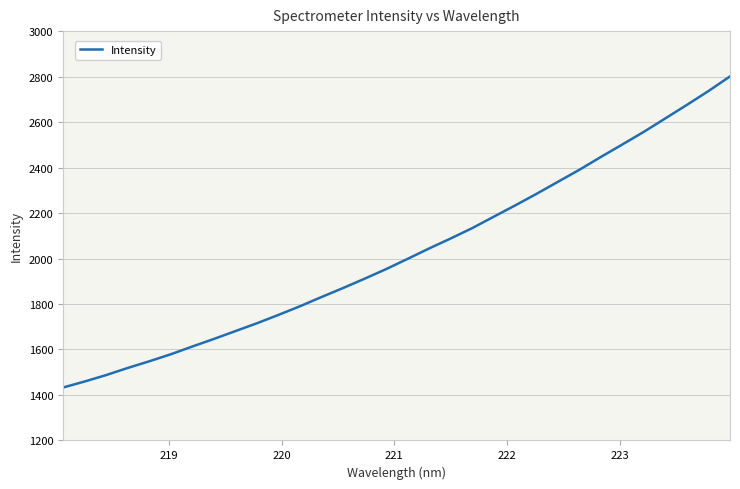

What is the sum of all values?

64816.0